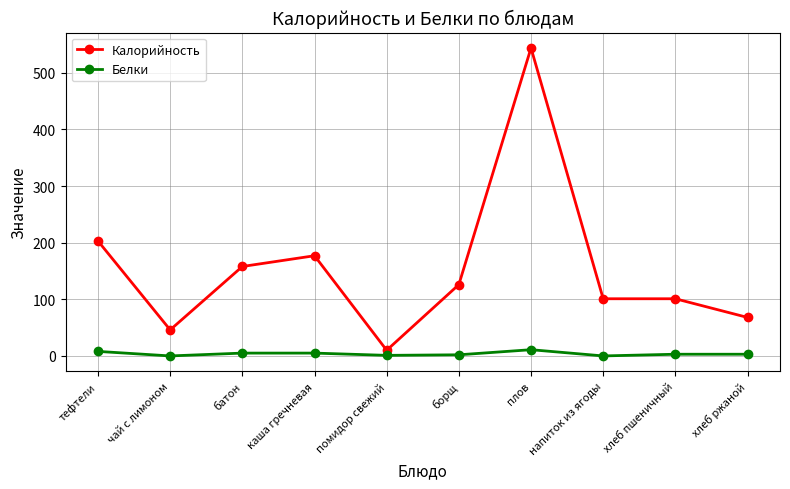

At which category does Калорийность reach its first local peak?

каша гречневая